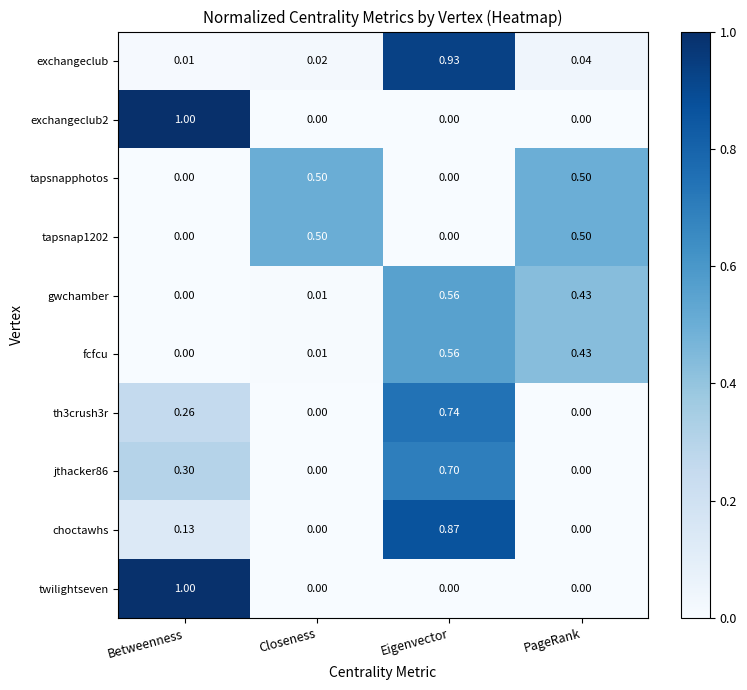

At which label does choctawhs reach its peak?

Eigenvector